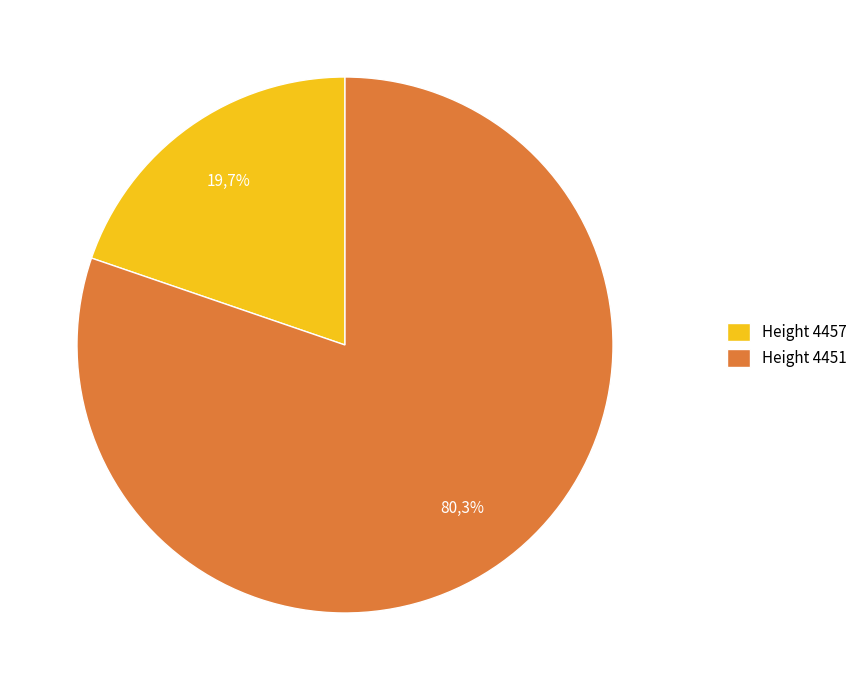

The 4451 slice represents 68% of the pie. True or false?

False